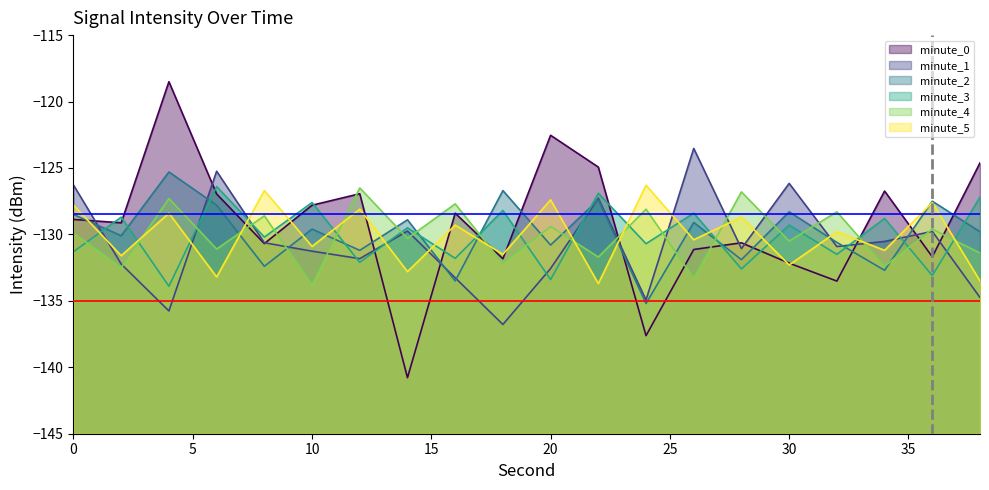

Does the chart display data point markers on the line(s)?

No